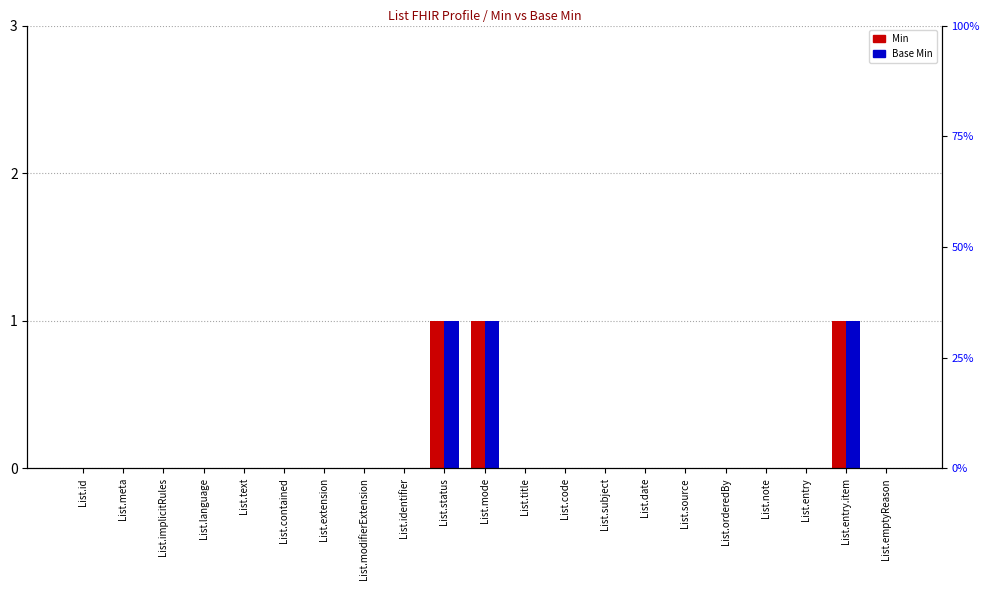

At how many categories does at least one series exceed 0?

3